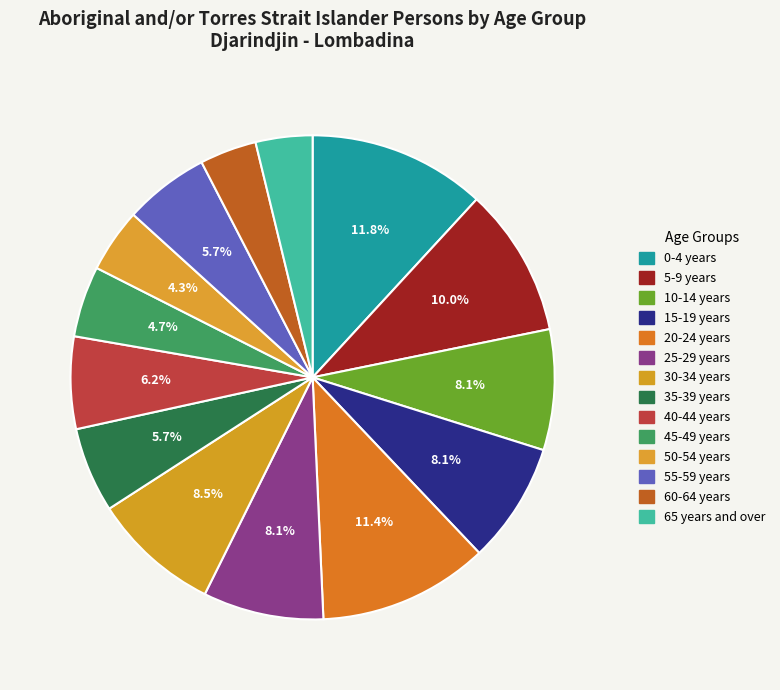

To the nearest percent, what is the difference between the largest and smallest slice percentages?

8%